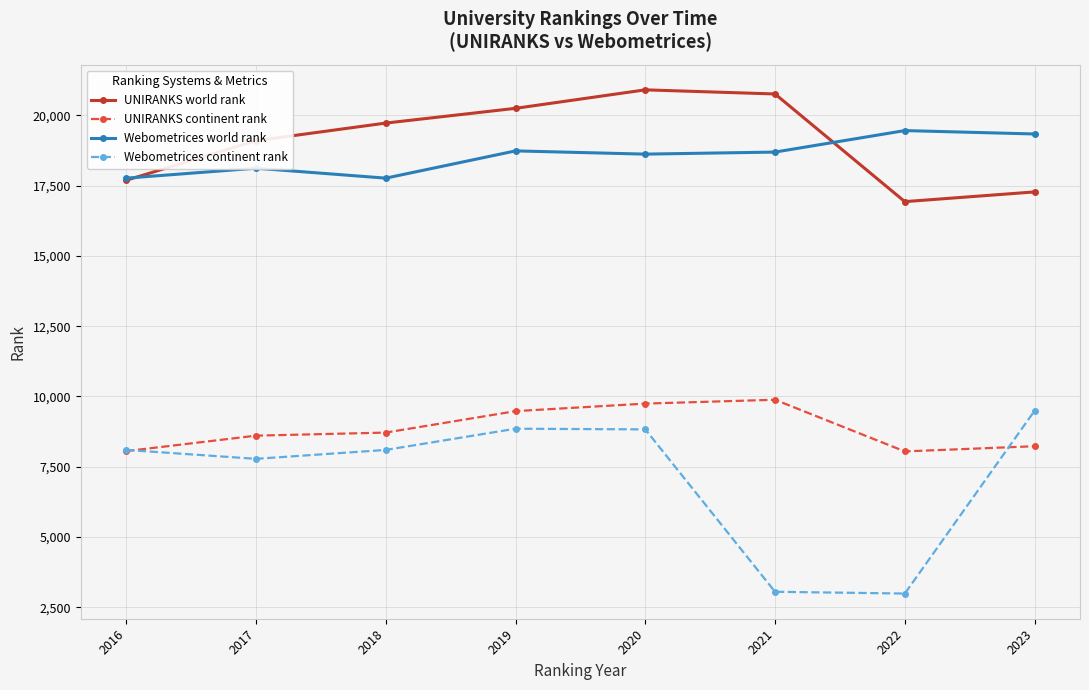

True or false: Webometrices continent rank and UNIRANKS world rank cross at least once.

False